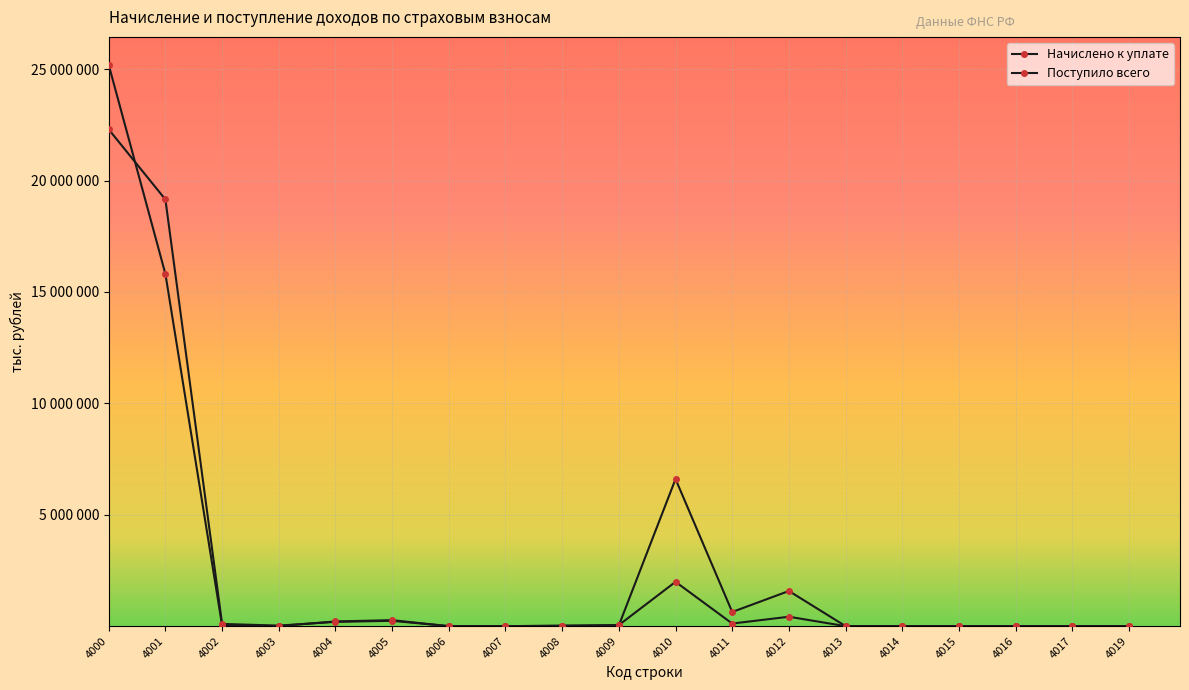

How many intersections are there between Начислено к уплате and Поступило всего?

4